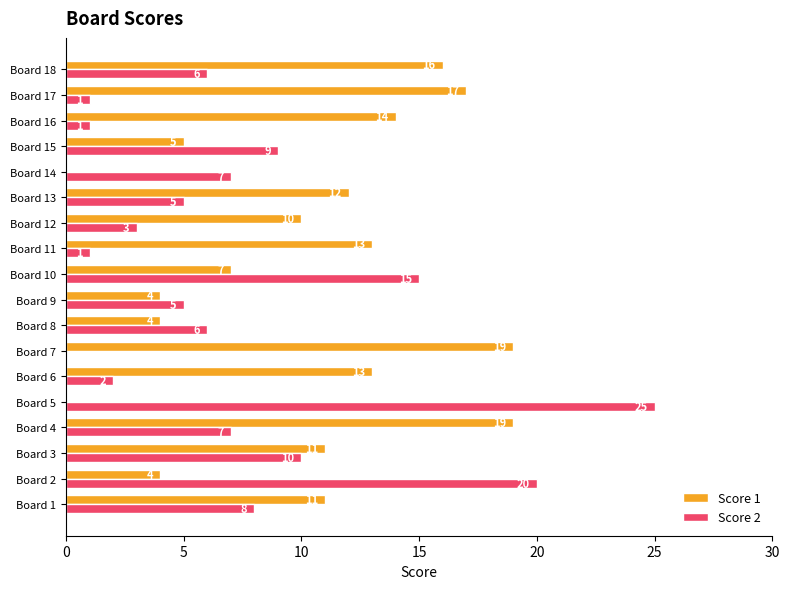

What is the sum of the Score 2 values at Board 8 and Board 11?

7